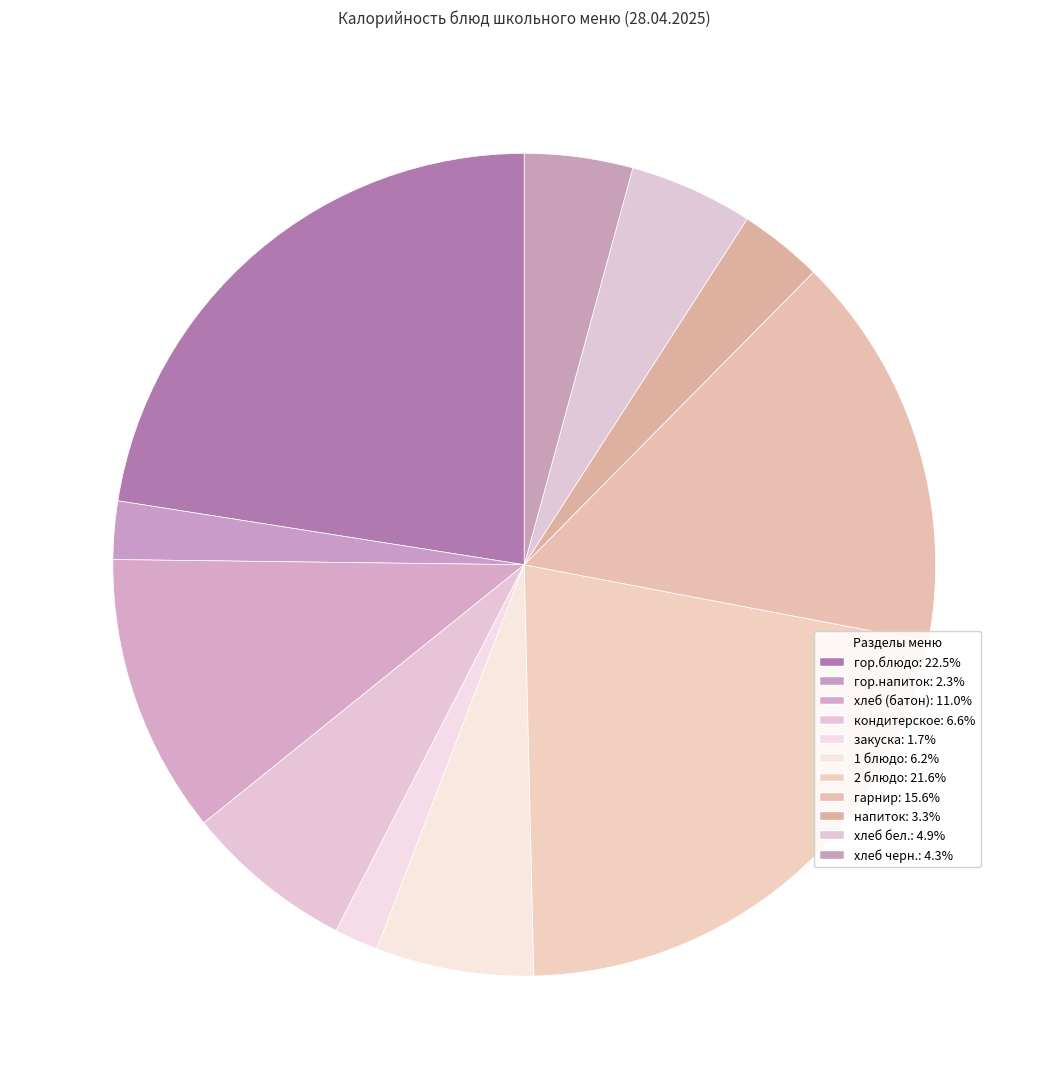

How many slices are in this pie chart?

11